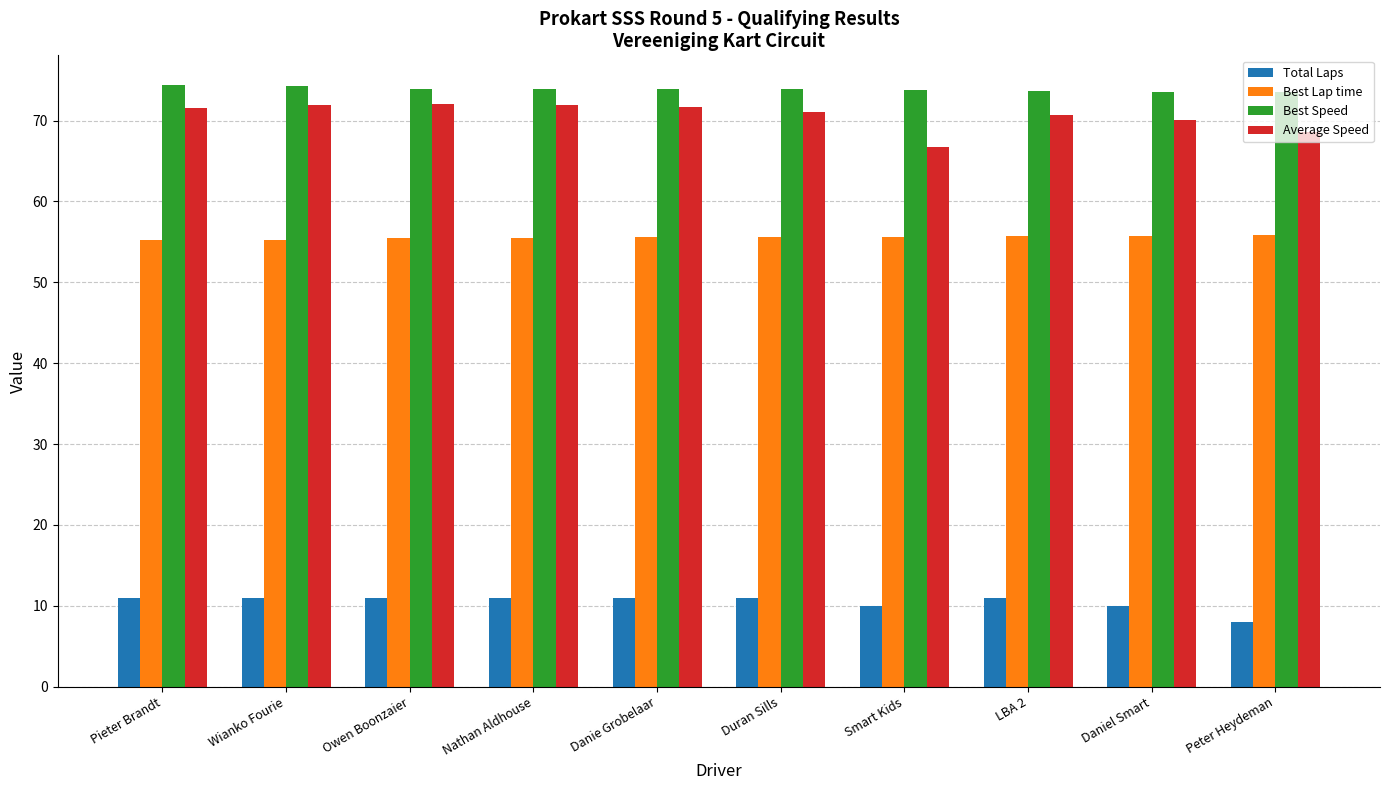

Which category has the lowest value across all series?

Peter Heydeman